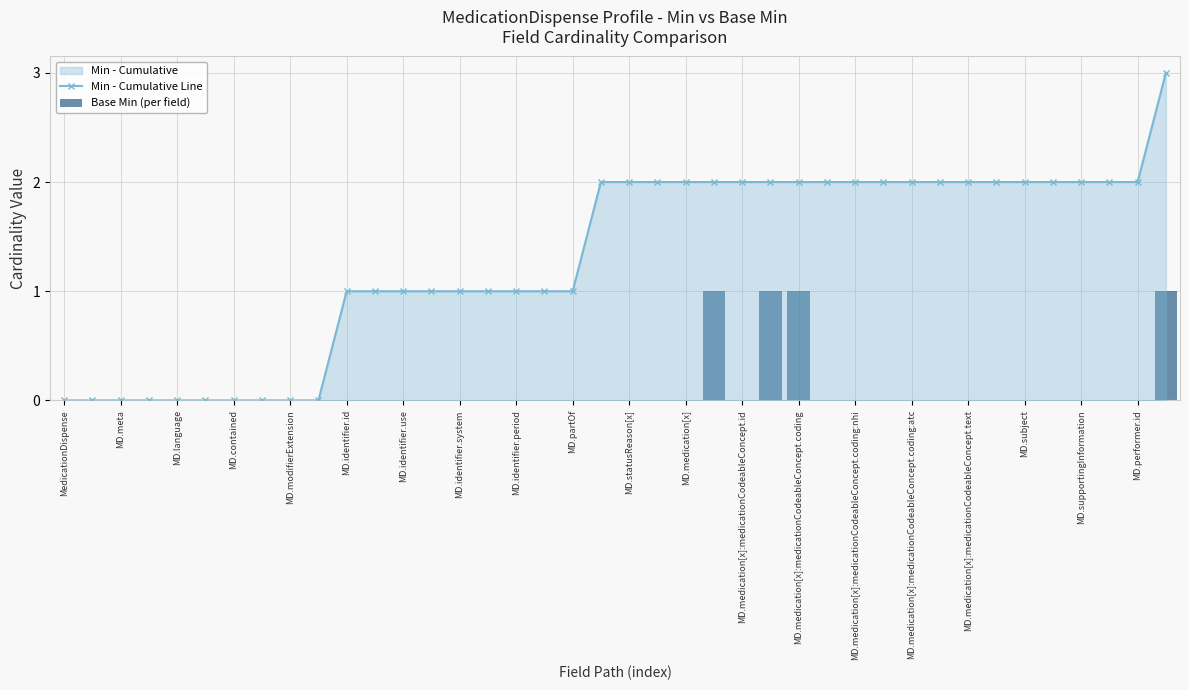

Rank the series at MD.partOf from lowest to highest value.

Base Min (per field), Min - Cumulative Line